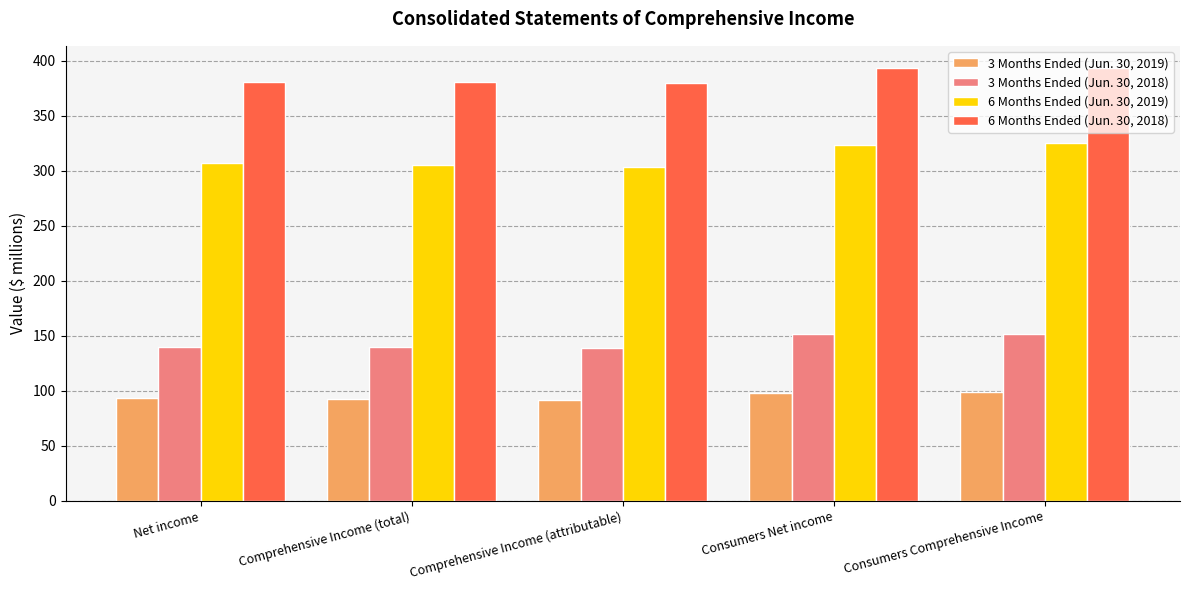

Count the number of categories in the chart.

5